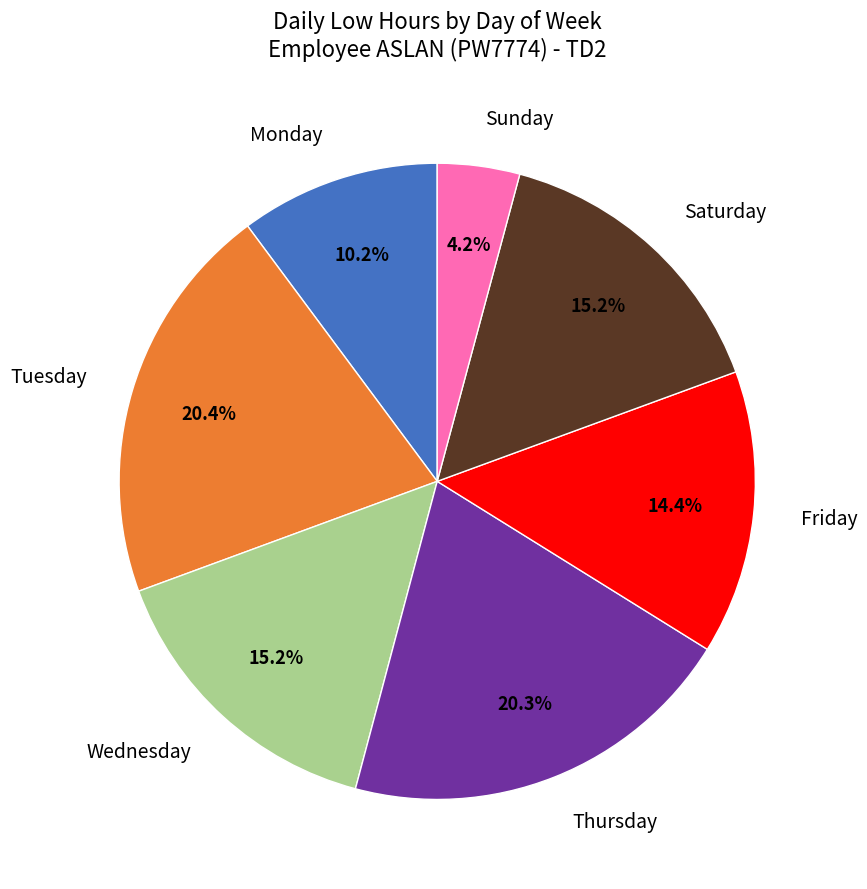

Do Saturday and Friday together represent more than half of the pie?

No